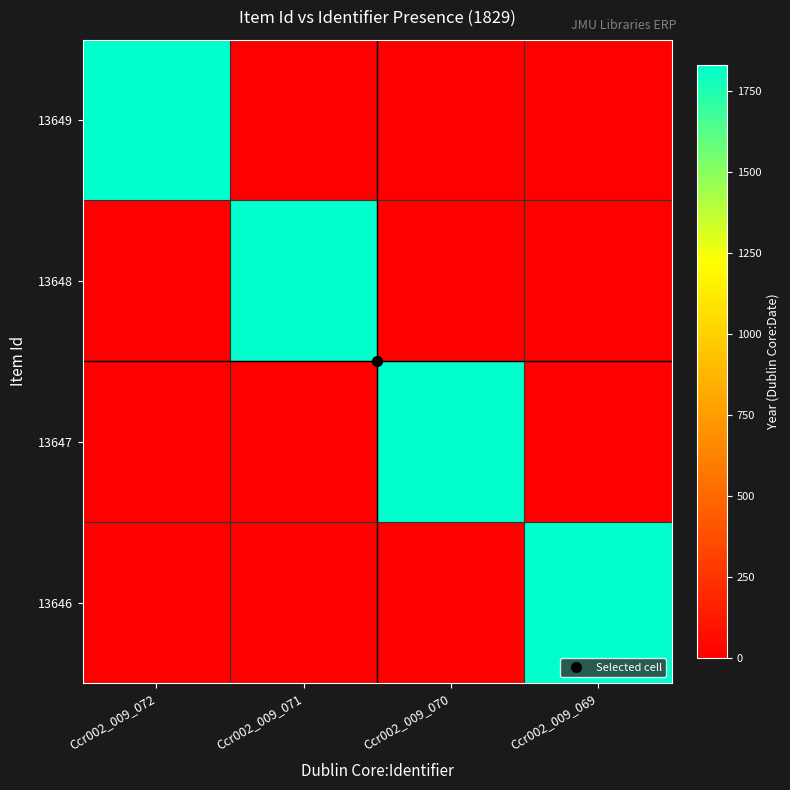

Reading left to right, list all the values displayed in this chart.

13649: Ccr002_009_072=1829	Ccr002_009_071=0	Ccr002_009_070=0	Ccr002_009_069=0
13648: Ccr002_009_072=0	Ccr002_009_071=1829	Ccr002_009_070=0	Ccr002_009_069=0
13647: Ccr002_009_072=0	Ccr002_009_071=0	Ccr002_009_070=1829	Ccr002_009_069=0
13646: Ccr002_009_072=0	Ccr002_009_071=0	Ccr002_009_070=0	Ccr002_009_069=1829